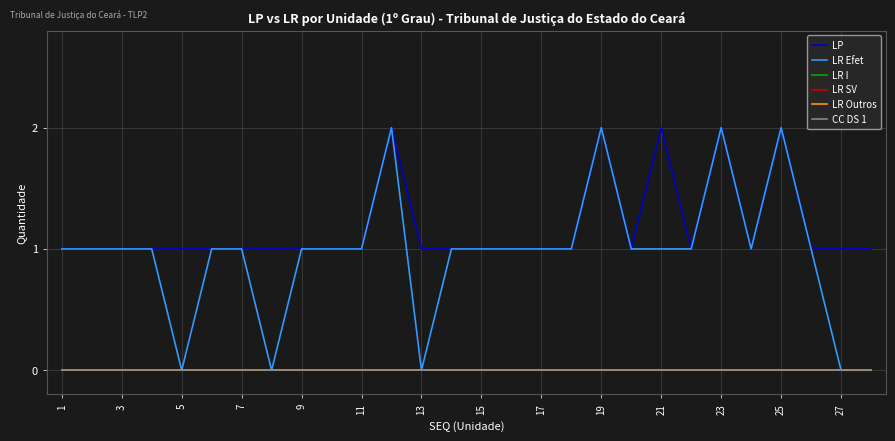

Does the chart have visible grid lines?

Yes